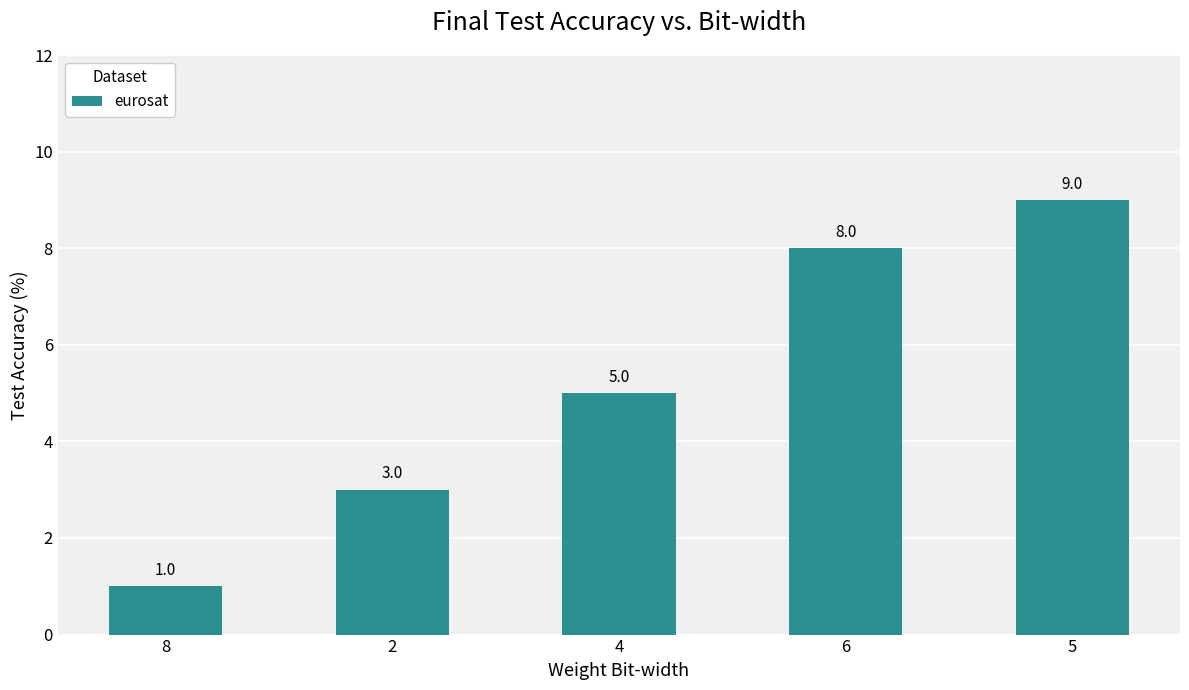

What is the label of the 2nd bar from the left?

2